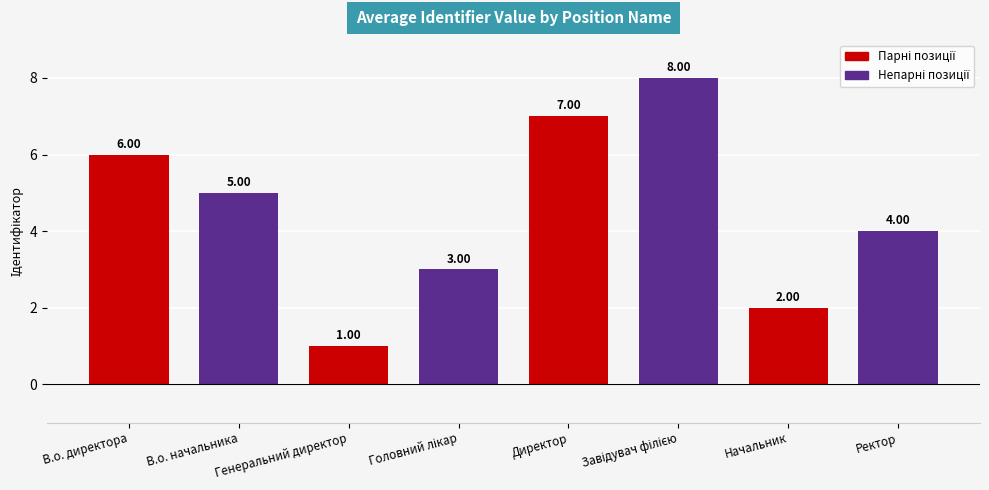

Which has a higher value, В.о. начальника or В.о. директора?

В.о. директора